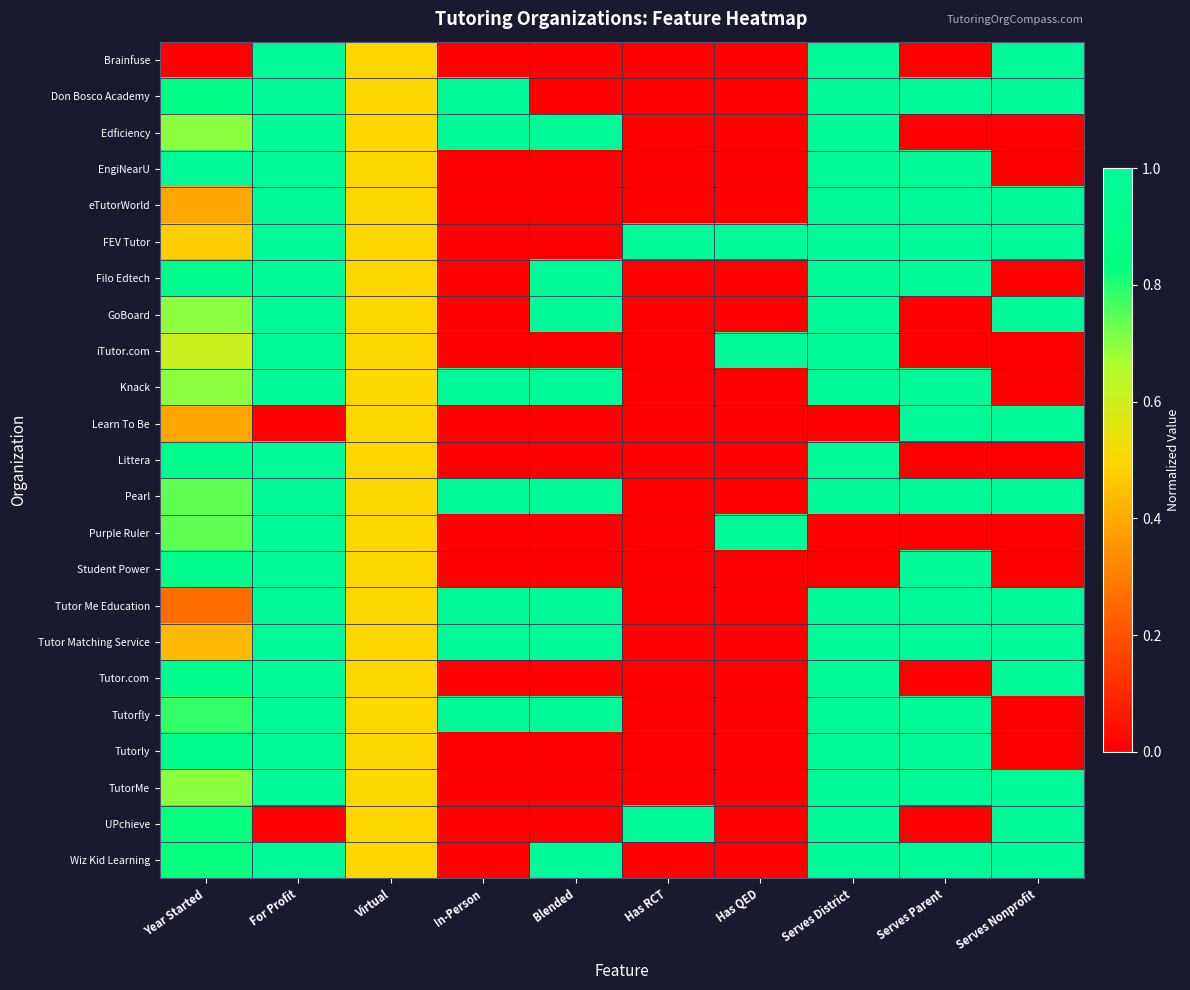

Between Has QED and Serves Parent, which series saw the biggest shift?

Don Bosco Academy